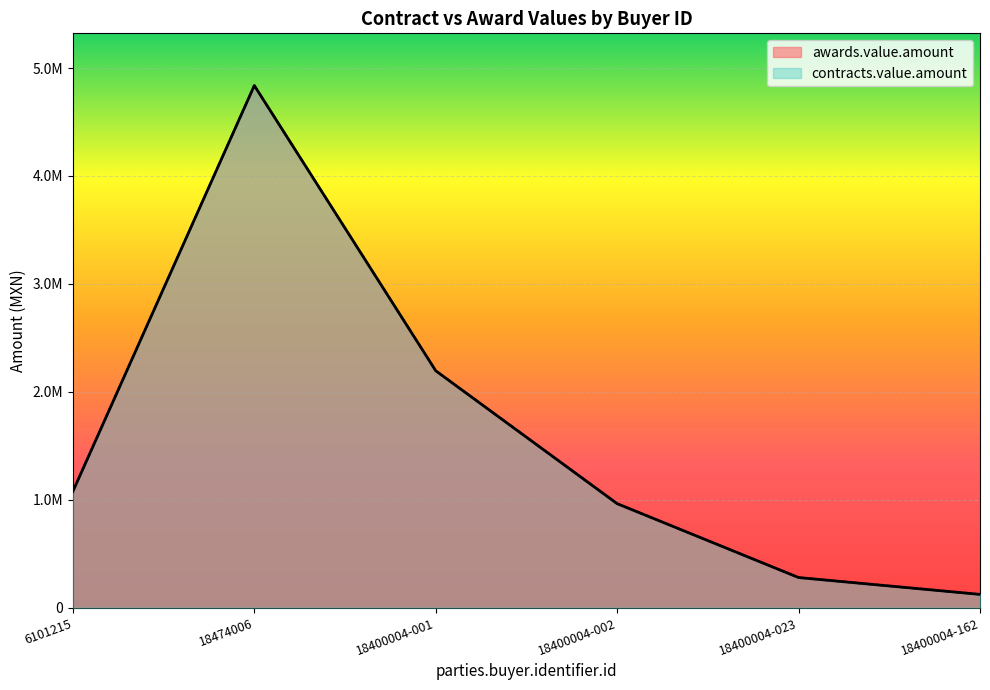

Is it true that awards.value.amount equals 279103.5 at 18400004-023?

True